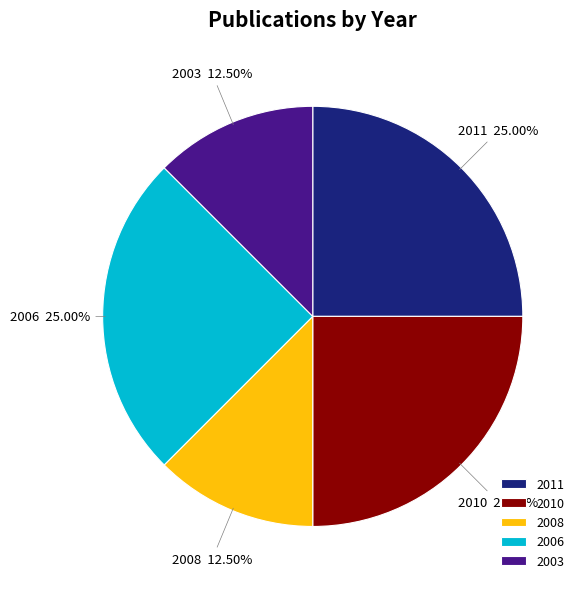

Approximately how many times larger is the value at 2006 compared to 2011?

1.0